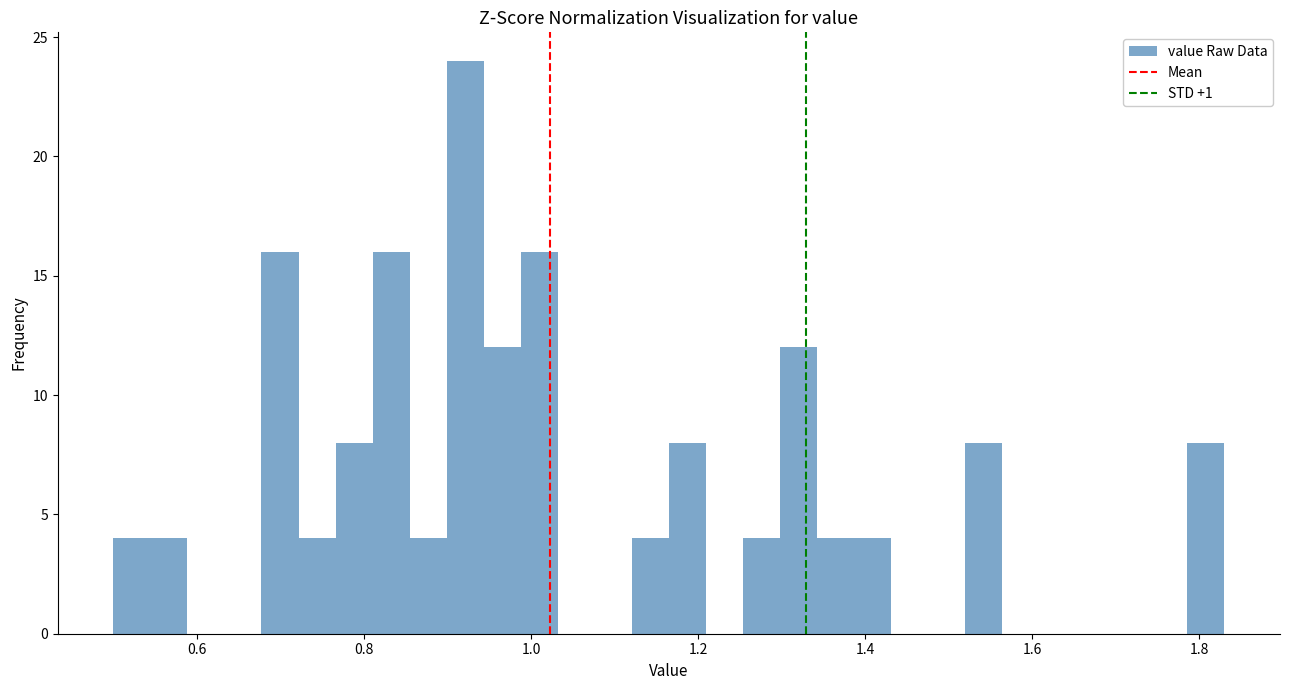

Read against the x-axis, roughly where is the centre of the tallest bar?

0.92